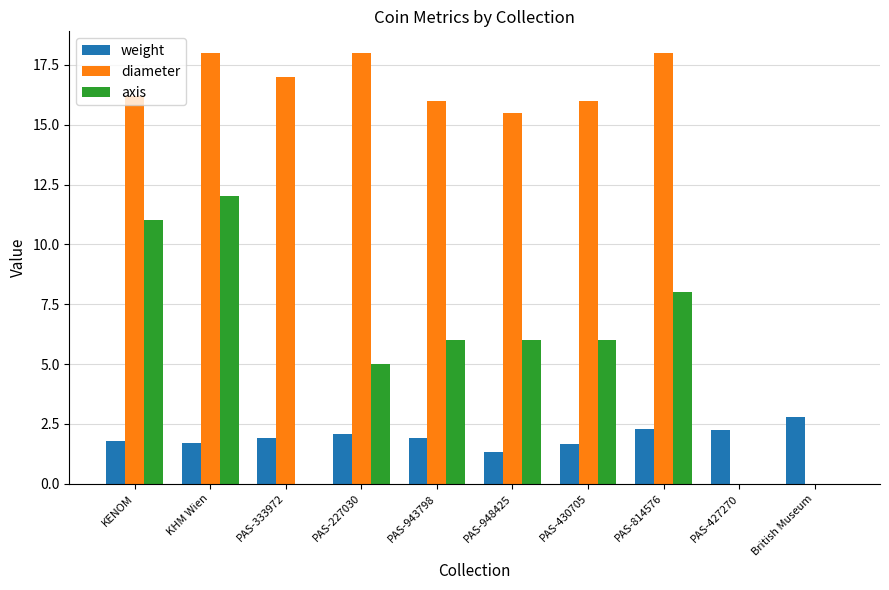

Between PAS-227030 and British Museum, which series saw the biggest shift?

diameter